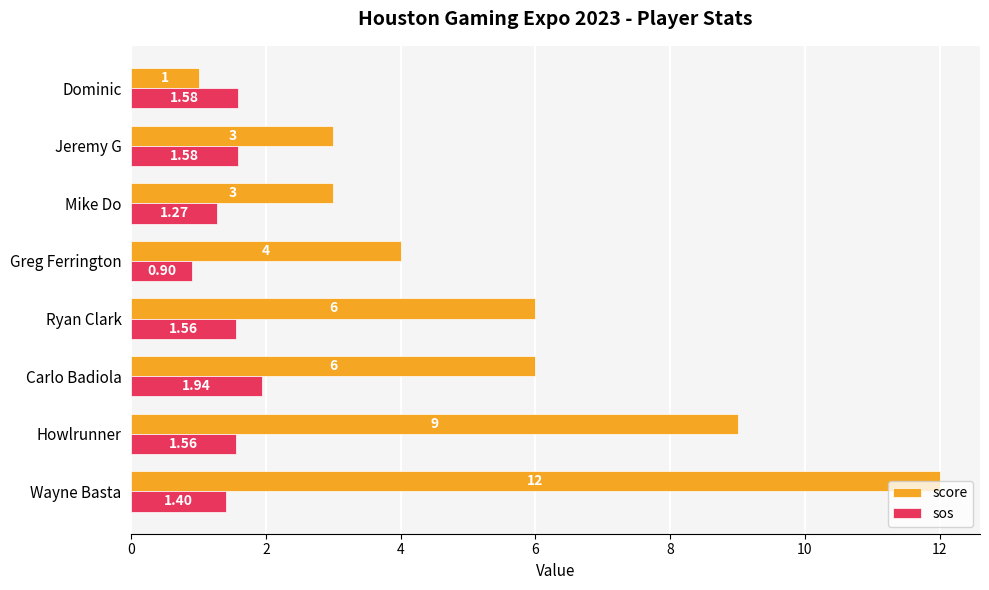

What is the difference between the maximum and second lowest values in the score series?

9.0